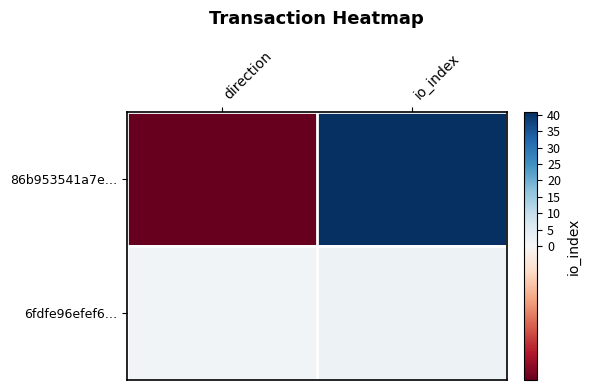

Reading right to left, extract all data points from this chart.

86b953541a7e…: io_index=41	direction=-1
6fdfe96efef6…: io_index=2	direction=1